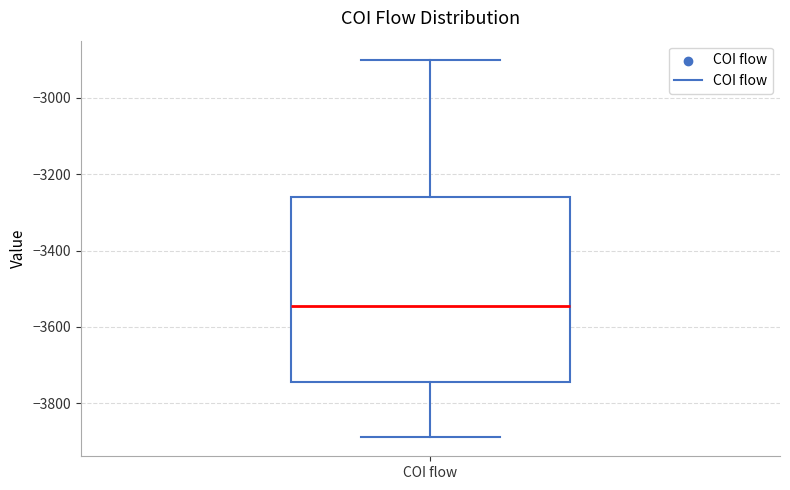

Transcribe this box plot: give where the median line is, the range the box spans, and where the two whiskers end, as read against the y-axis. The values are not printed on the chart, so give them approximately, as read against the axis.

median -3540, box -3740 to -3260, whiskers -3880 to -2900